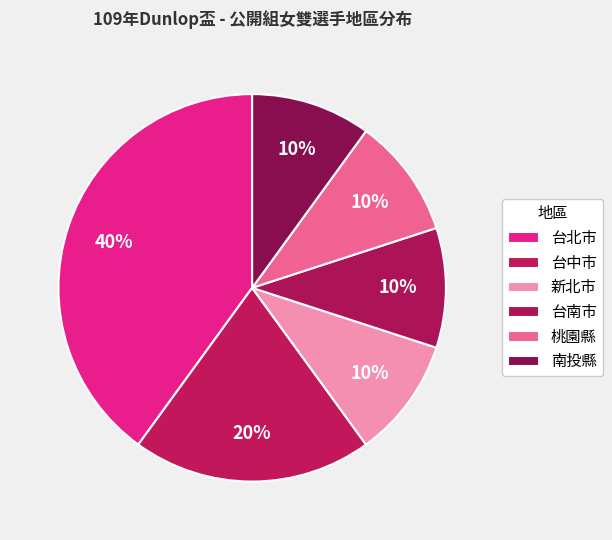

Count the number of slices in the pie.

6